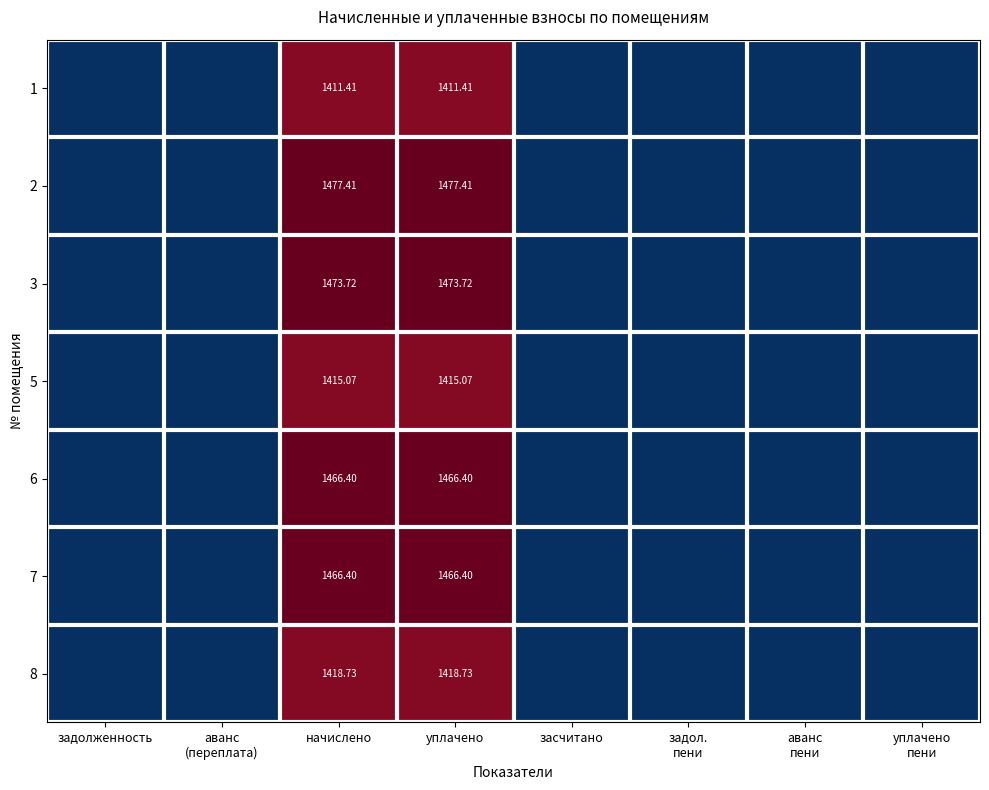

How many data points in 8 are above 0?

2